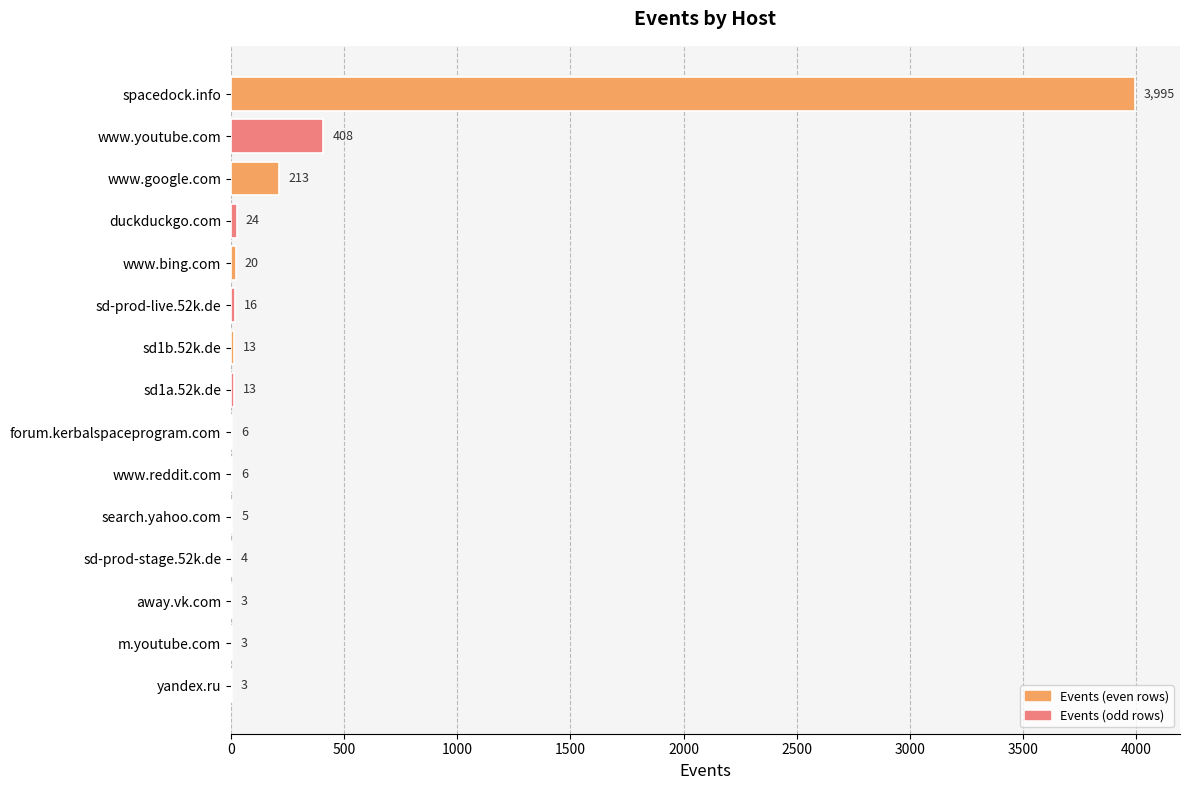

Are the bars horizontal?

Yes